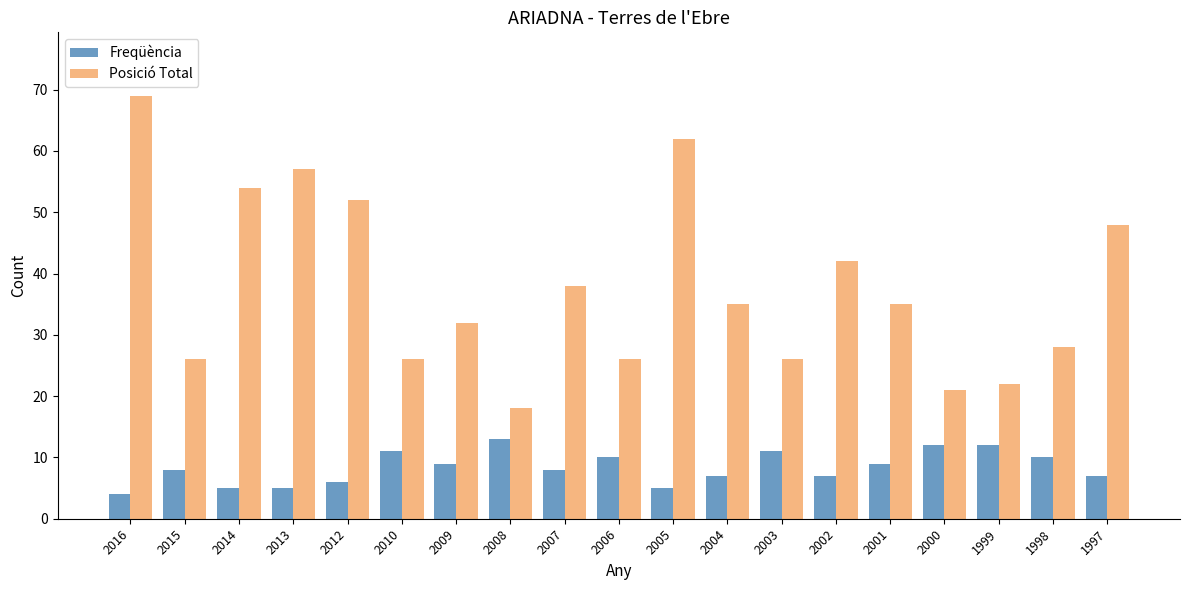

What is the value of the Posició Total bar at the 8th from the left?

18